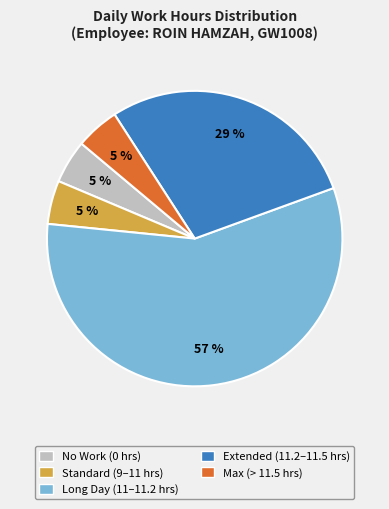

Does No Work (0 hrs) account for over 50% of the chart?

No